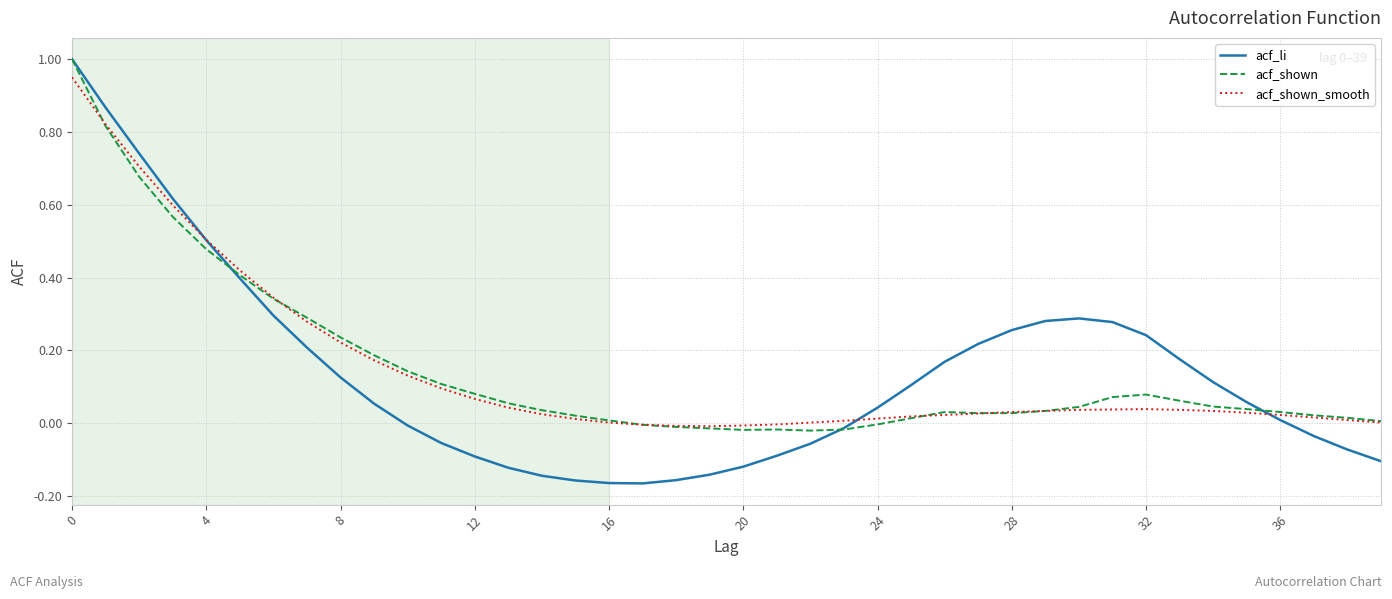

Which series has the widest spread of values?

acf_li